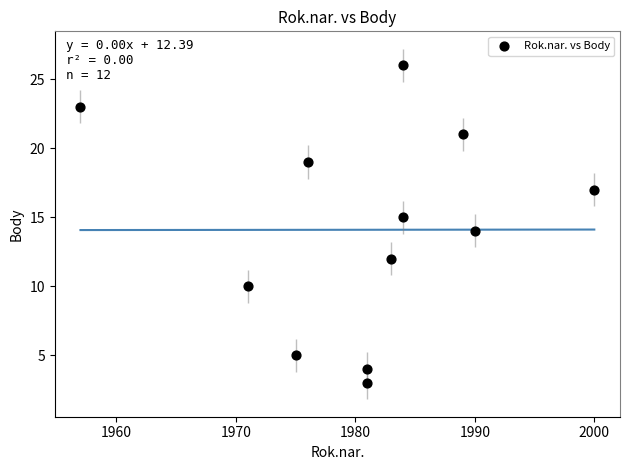

What is the average X value?

1981